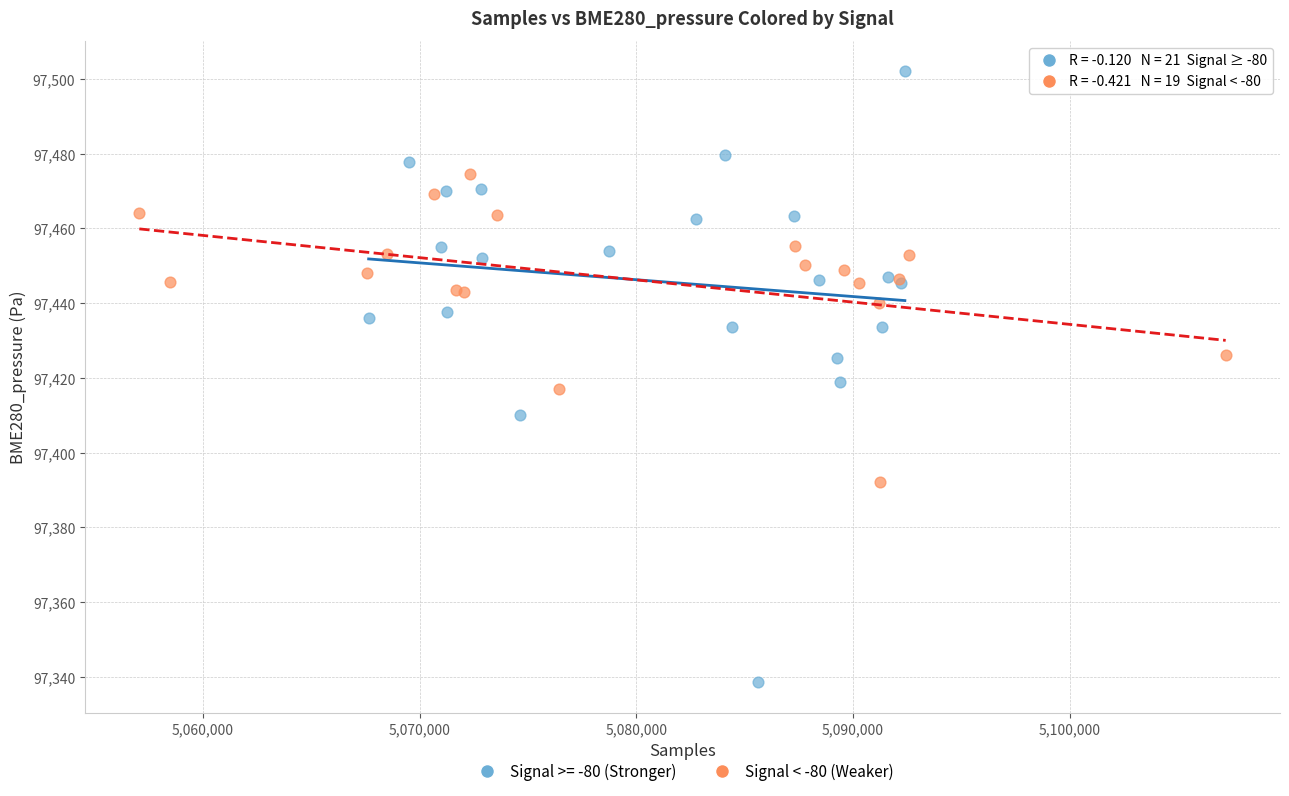

Which series has the largest Y range (max minus min)?

Signal >= -80 (Stronger)